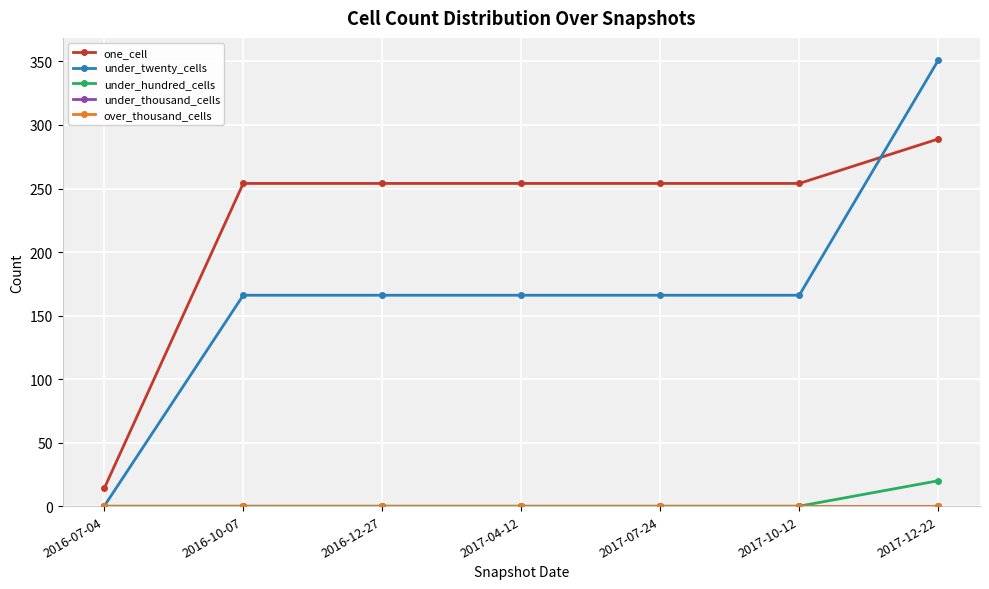

What is the difference between the under_hundred_cells values at 2017-10-12 and 2017-12-22?

20